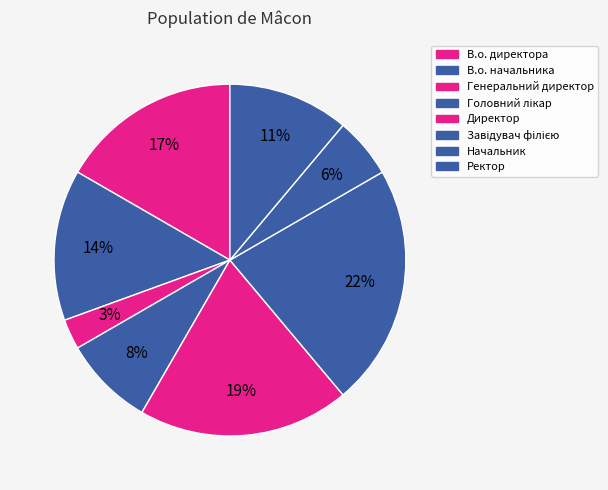

Which slice is the smallest?

Генеральний директор